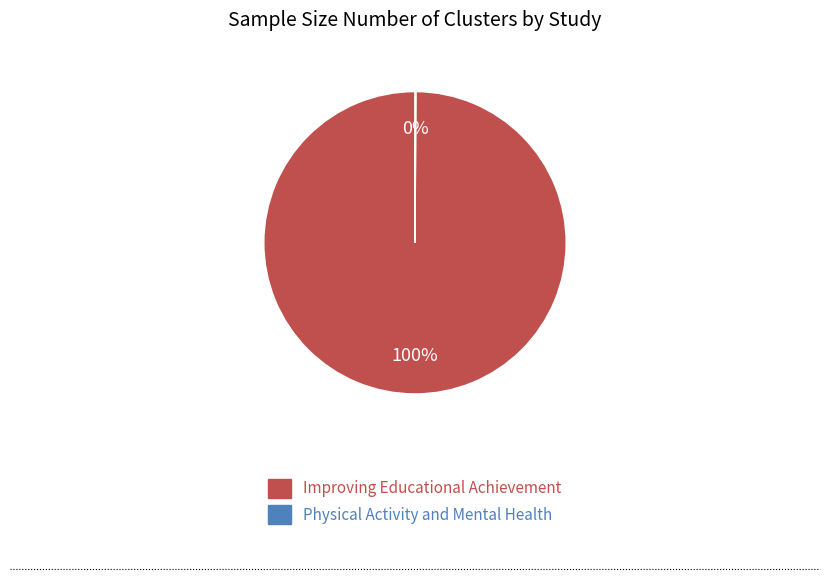

To the nearest percent, what is the difference between the largest and smallest slice percentages?

100%